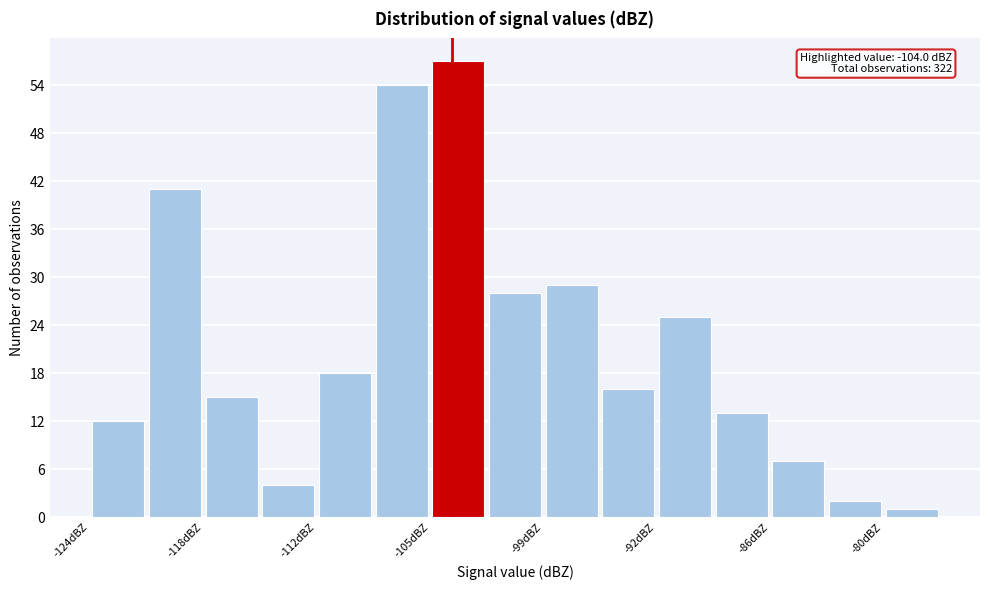

Read against the x-axis, roughly where is the centre of the tallest bar?

-104